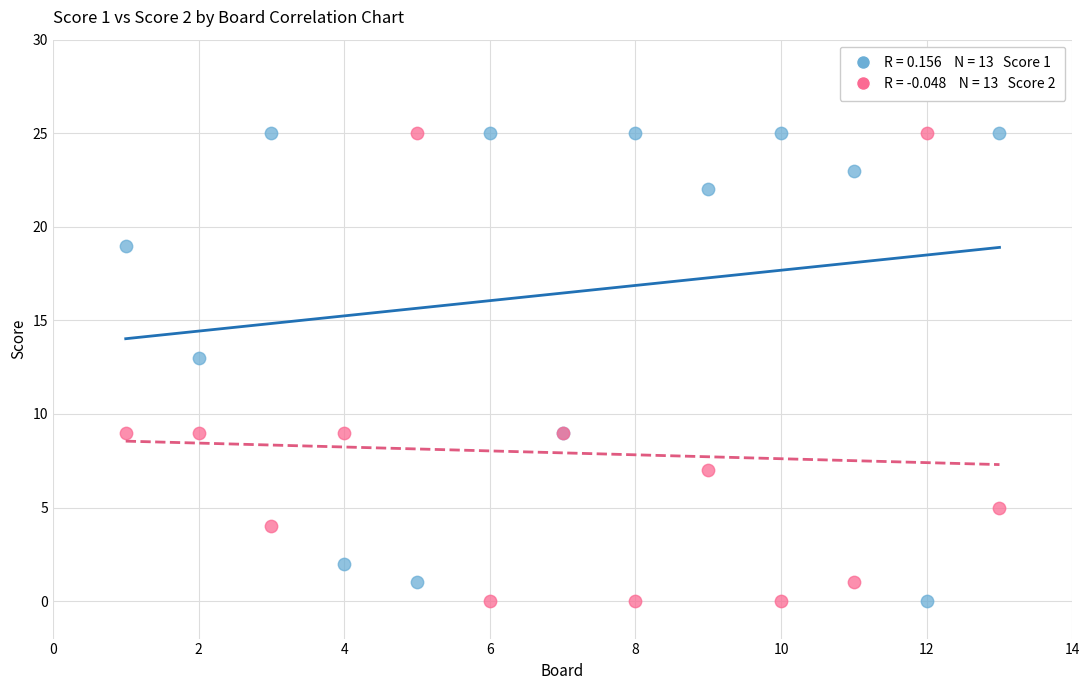

Across all series, what Y value is closest to 12?

13